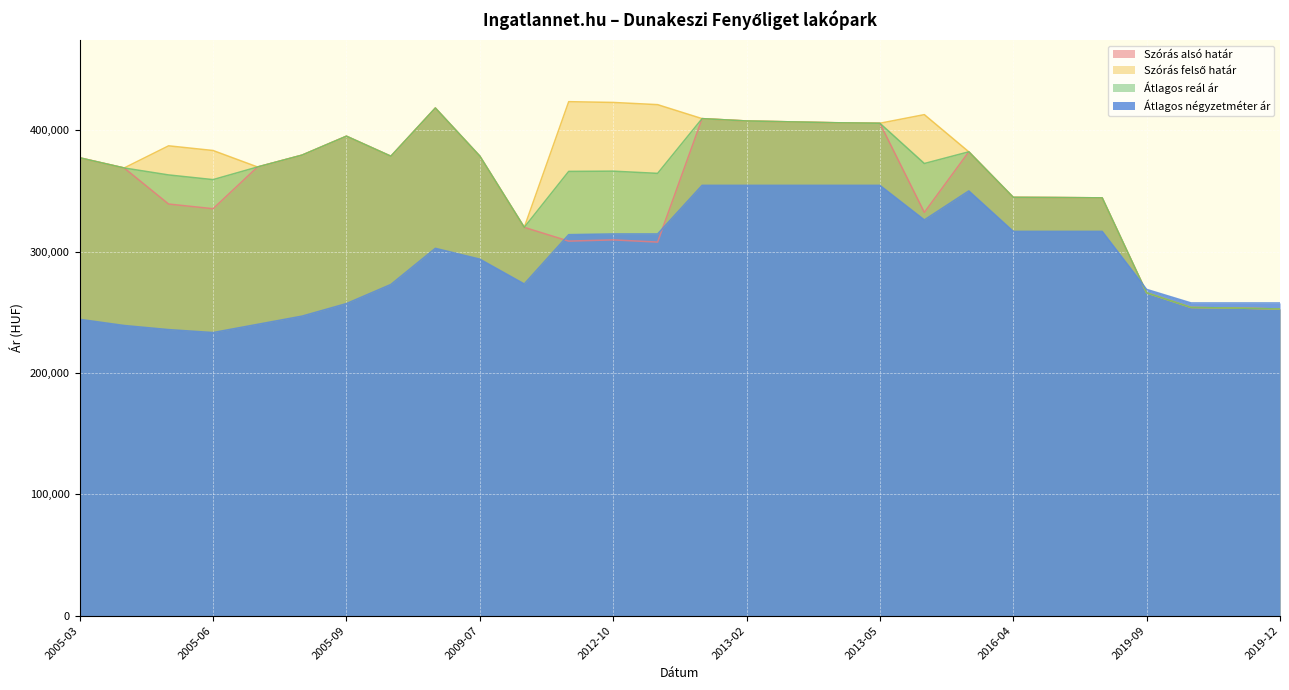

The value of Átlagos reál ár at 2016-04 is 344710. True or false?

True